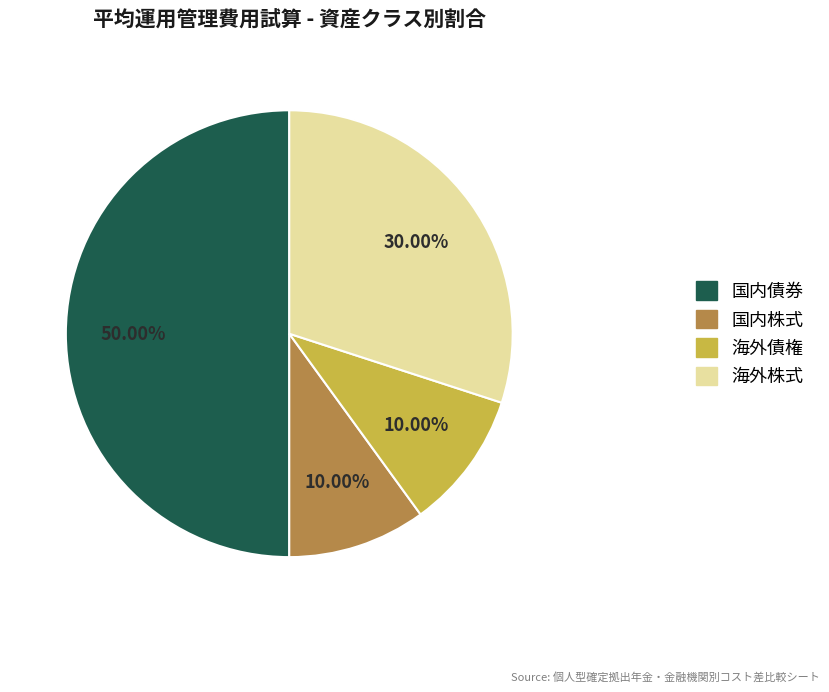

Do 国内債券 and 海外債権 together represent more than half of the pie?

Yes